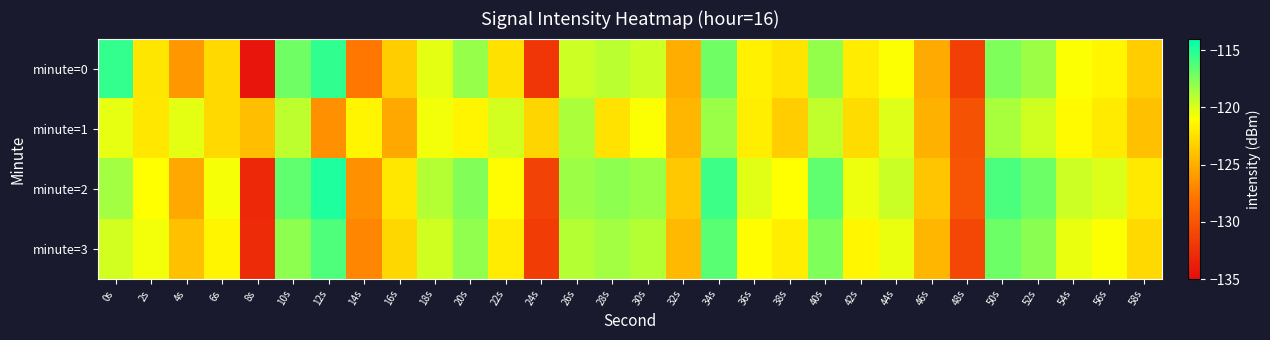

Rank the series by their maximum value, from lowest to highest.

minute=1, minute=3, minute=0, minute=2